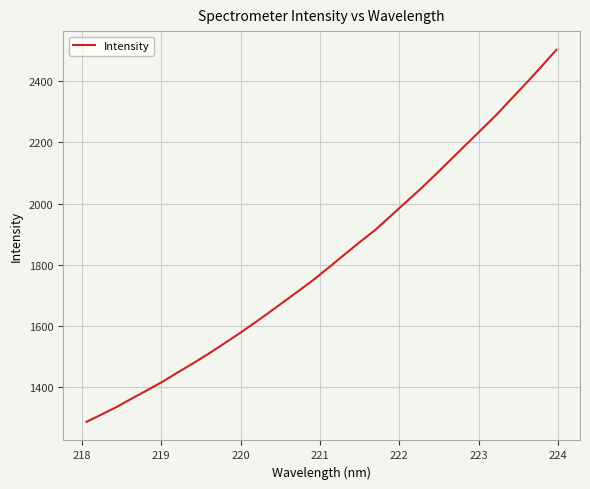

What is the maximum value shown in the chart?

2502.8